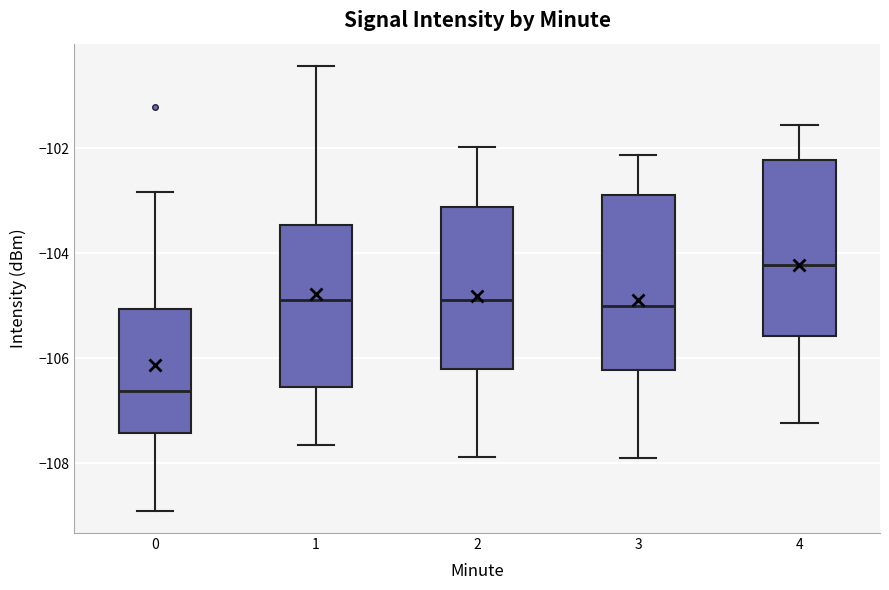

Reading left to right, read every box against the y-axis: the position of its median line, the range the box covers, and the ends of its whiskers. The values are not printed on the chart, so give them approximately, as read against the axis.

0: median -106.6, box -107.4 to -105.0, whiskers -109.0 to -102.8
1: median -104.8, box -106.6 to -103.4, whiskers -107.6 to -100.4
2: median -104.8, box -106.2 to -103.2, whiskers -107.8 to -102.0
3: median -105.0, box -106.2 to -102.8, whiskers -107.8 to -102.2
4: median -104.2, box -105.6 to -102.2, whiskers -107.2 to -101.6